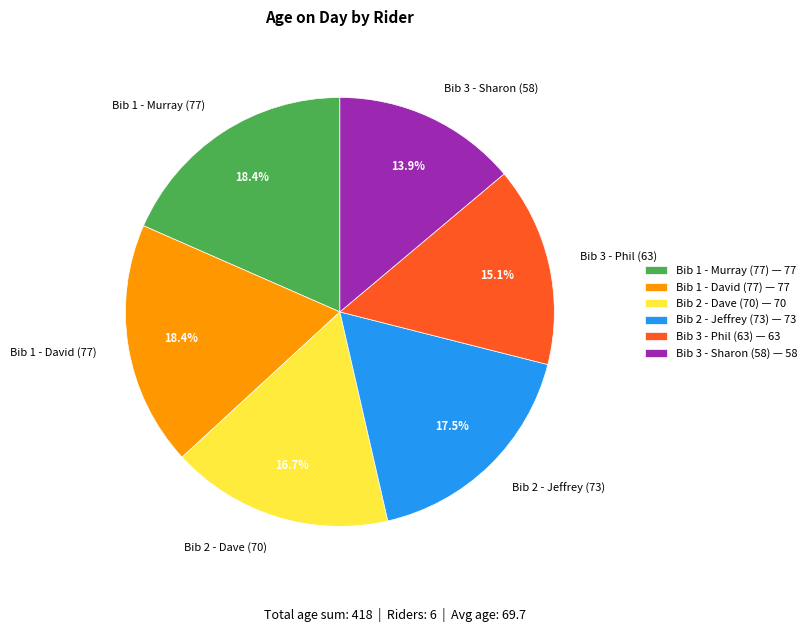

How many slices are in this pie chart?

6